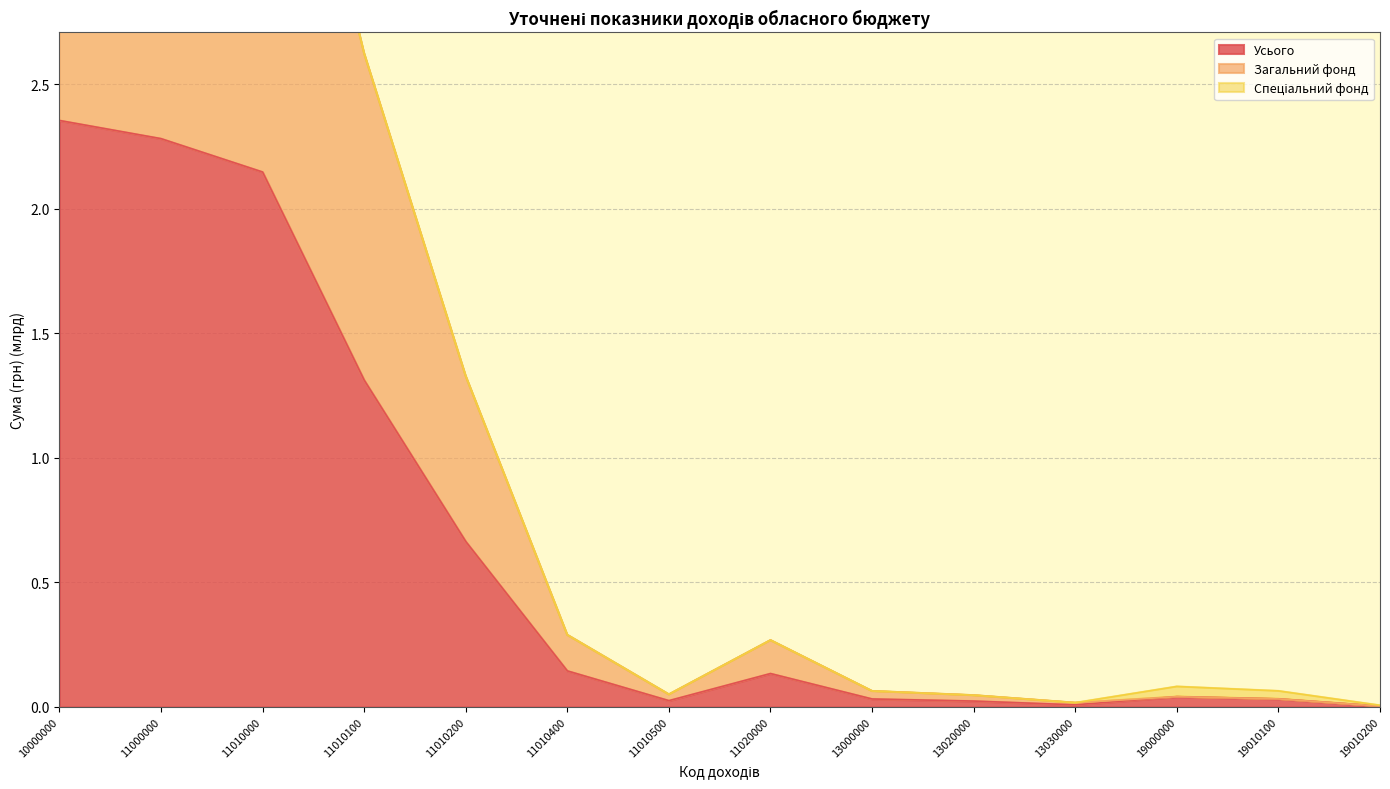

How many interior local valleys does the Загальний фонд series have?

2